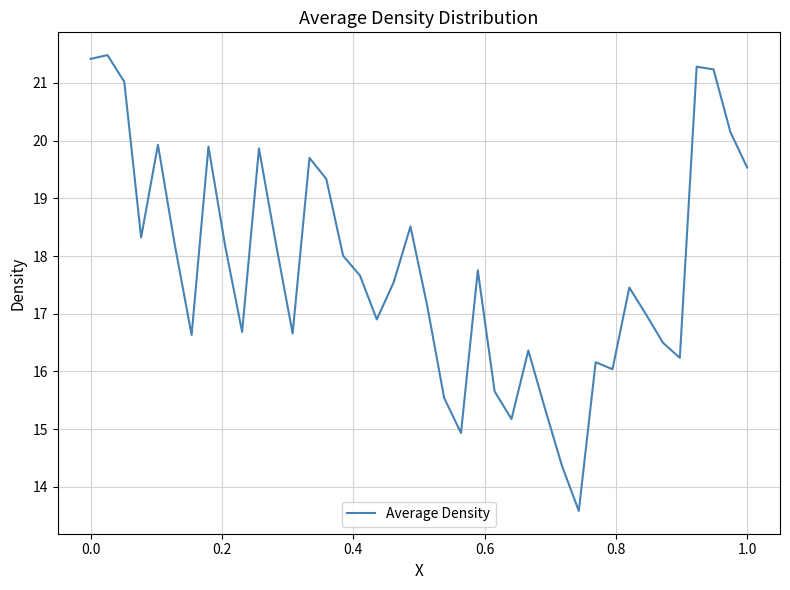

How many series are shown in this chart?

1